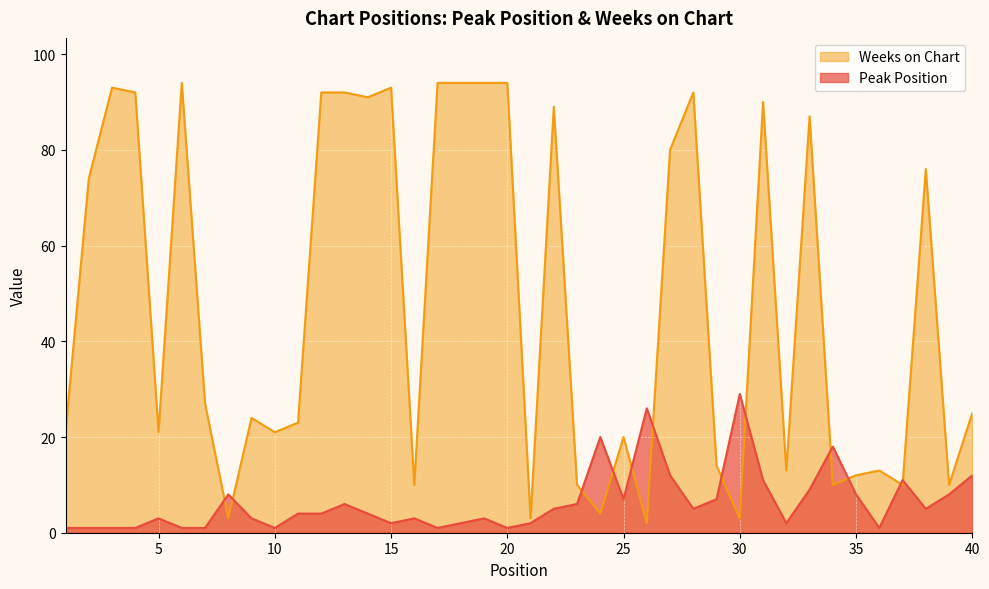

What is the value of the Weeks on Chart point at the 16th from the left?

10